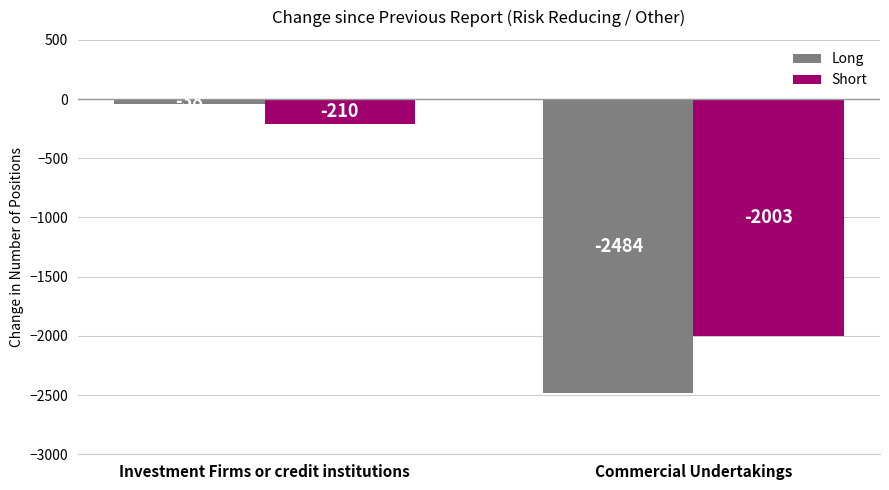

Count the number of data series in this chart.

2